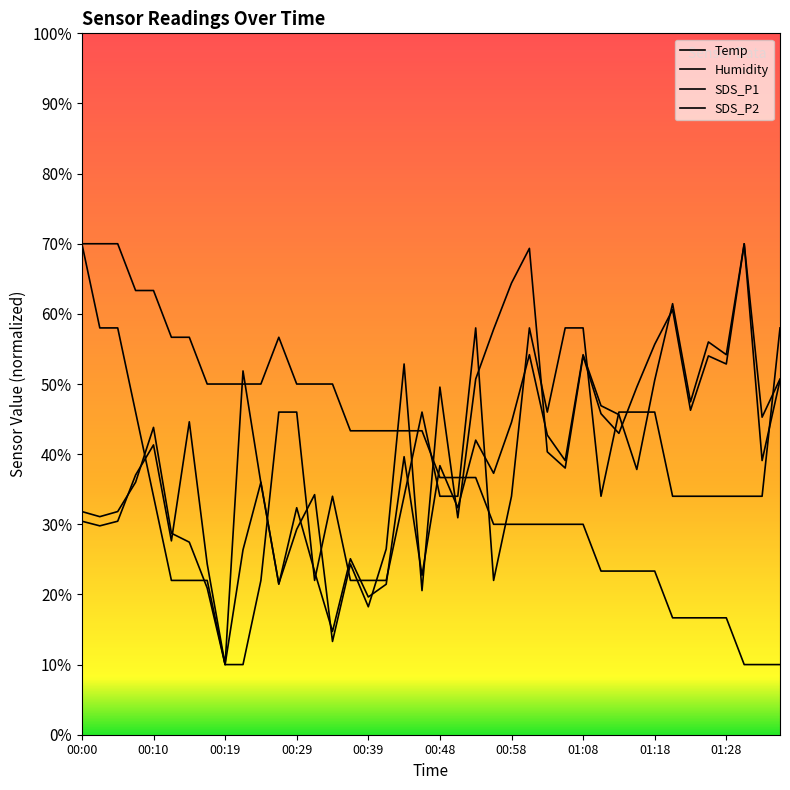

List the series in order of their peak value, lowest first.

Temp, Humidity, SDS_P1, SDS_P2